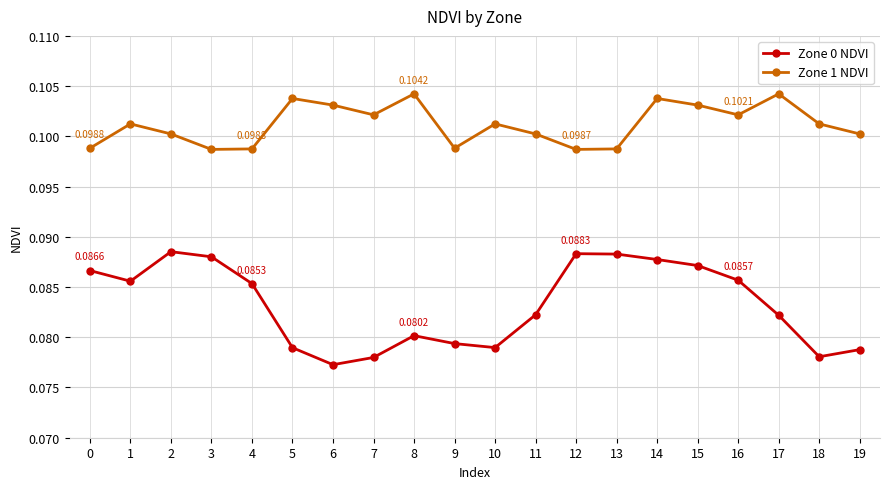

True or false: Zone 1 NDVI and Zone 0 NDVI cross at least once.

False